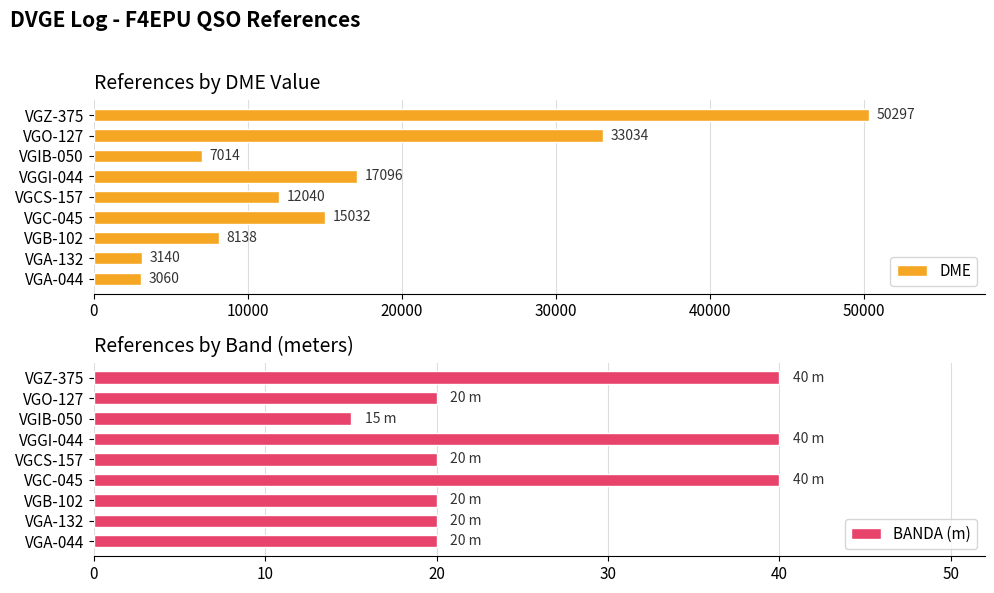

Rank the categories by DME value from lowest to highest.

VGA-044, VGA-132, VGIB-050, VGB-102, VGCS-157, VGC-045, VGGI-044, VGO-127, VGZ-375